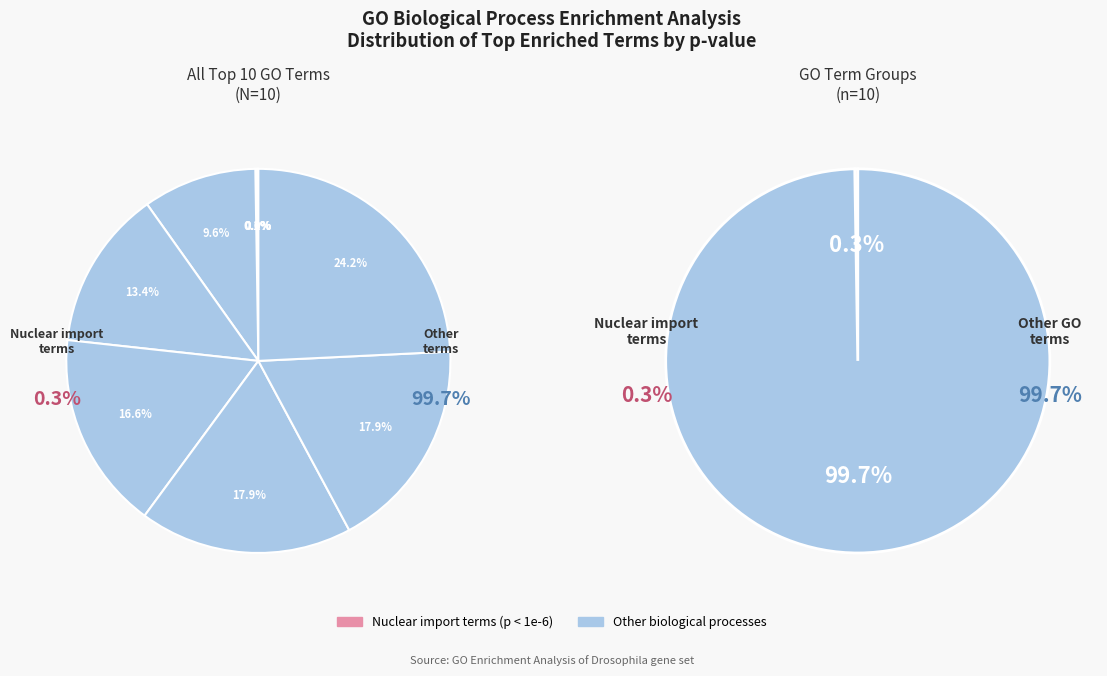

How many slices are in this pie chart?

10